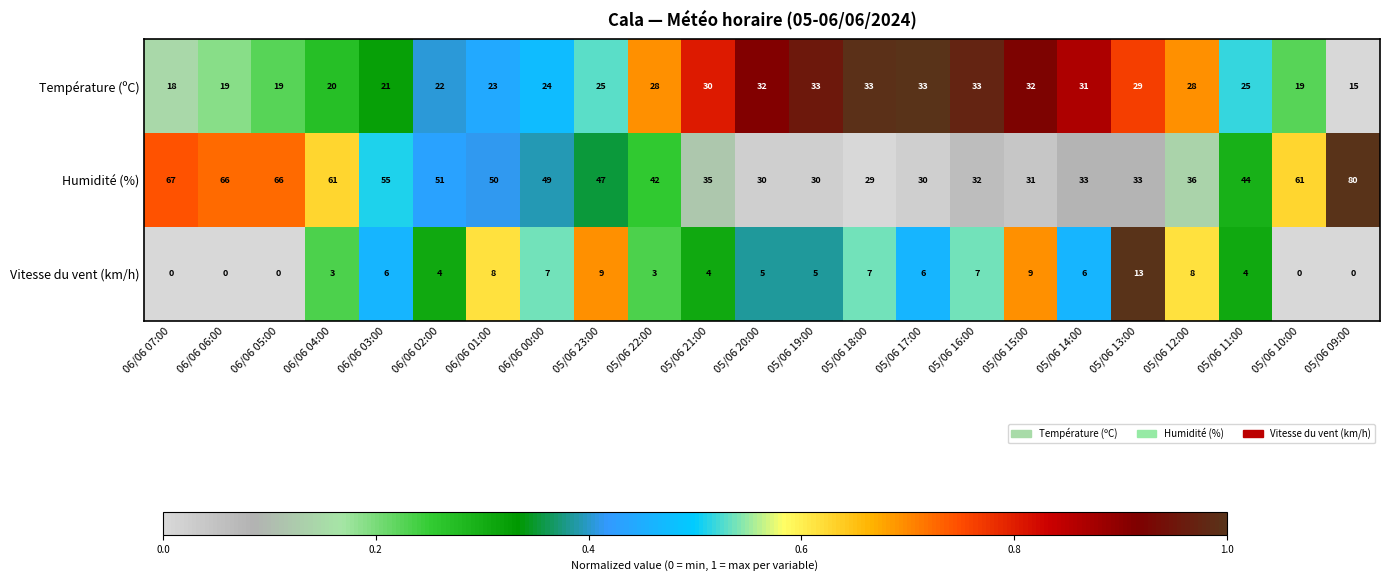

What is the total value across all series at 05/06 17:00?

69